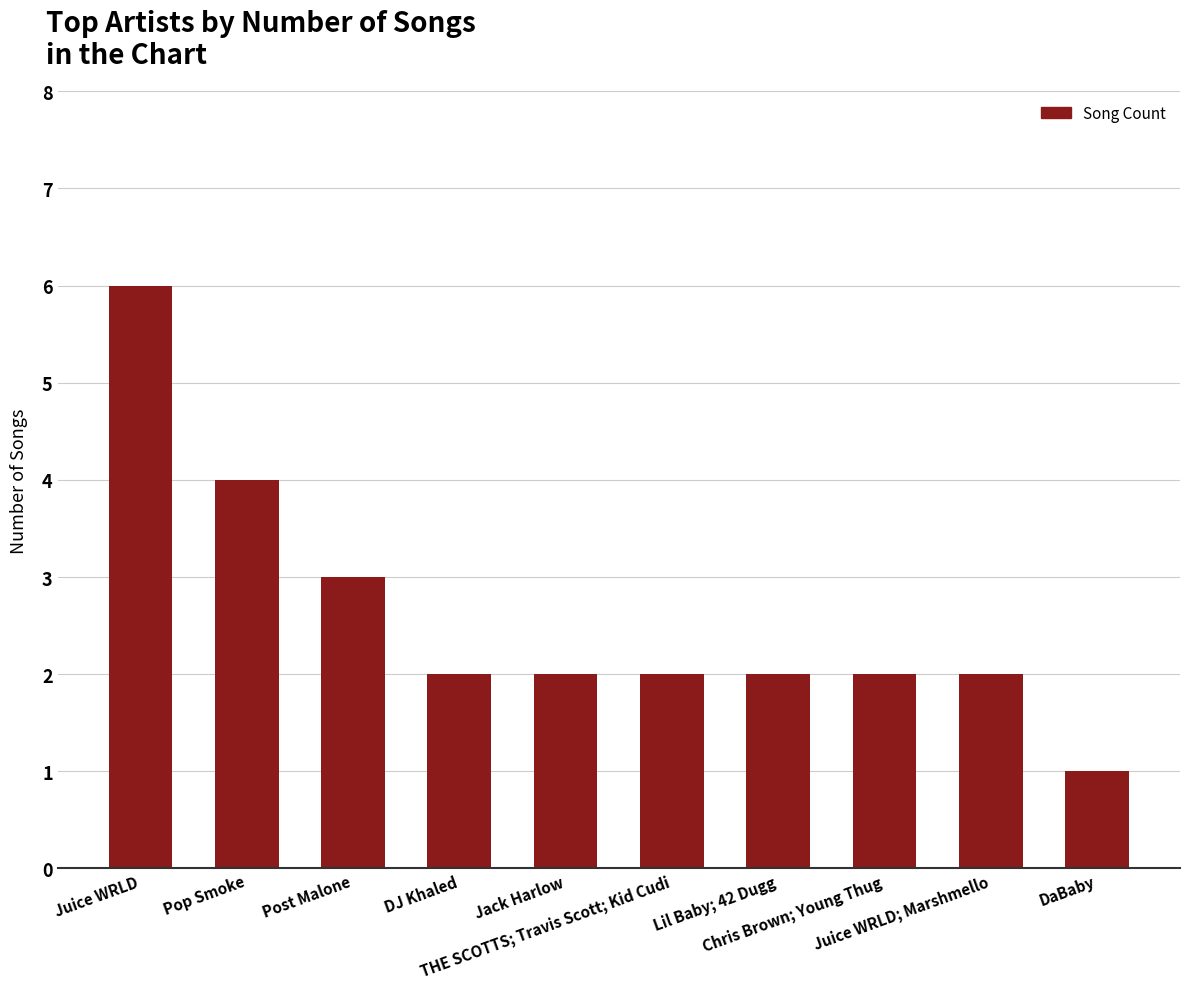

How many series are shown in this chart?

1